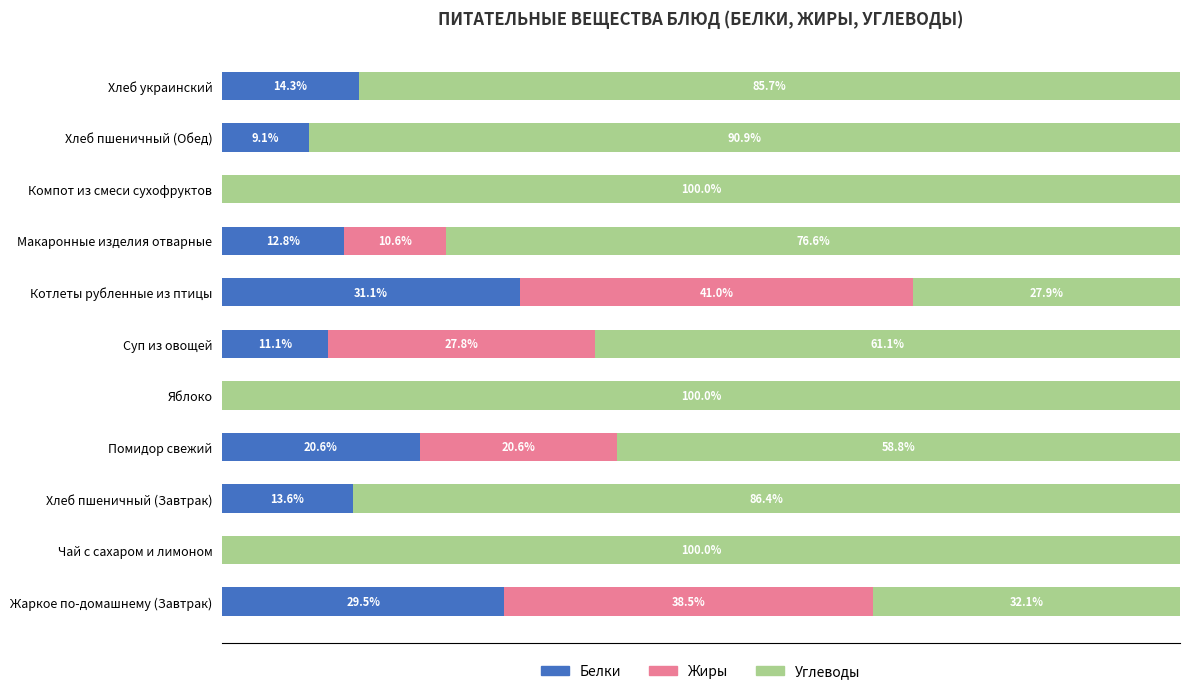

What is the sum of all Углеводы values?

819.4